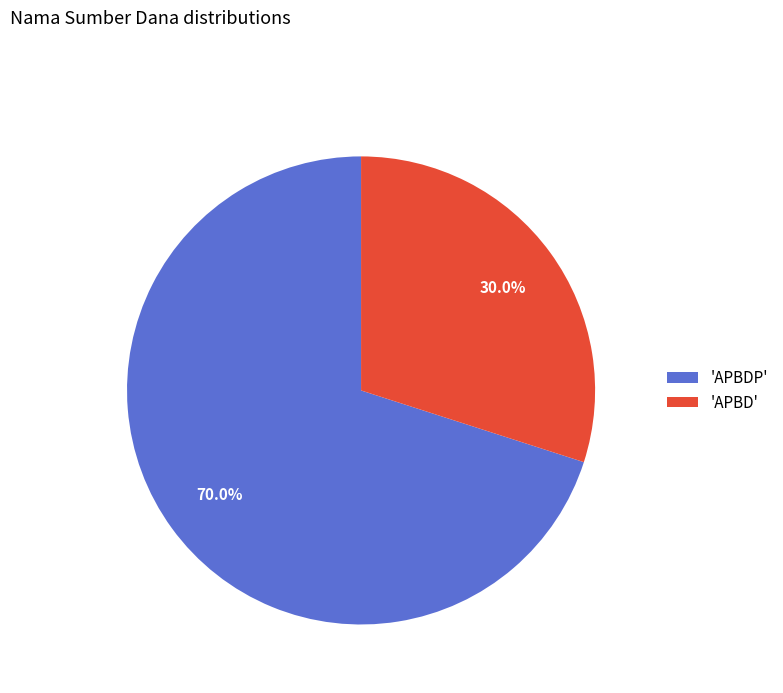

Is there a majority slice in this chart?

Yes